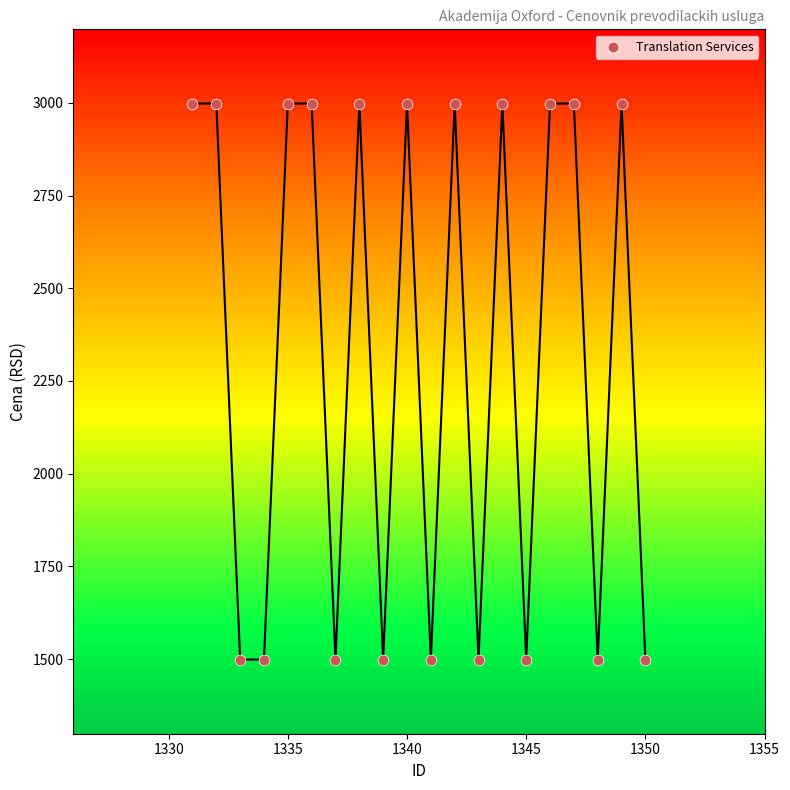

What is the range of X values (max minus min)?

19